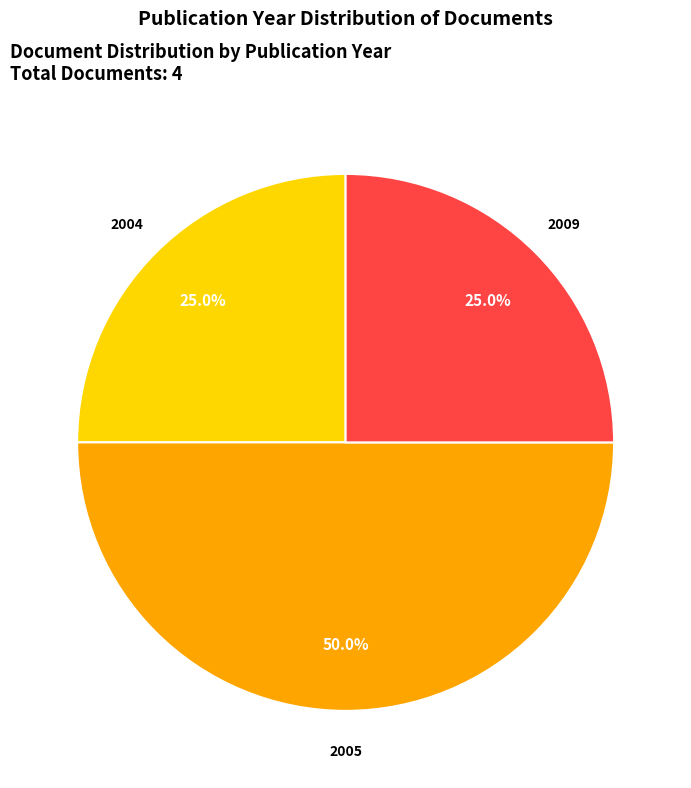

Which has a higher value, 2005 or 2004?

2005